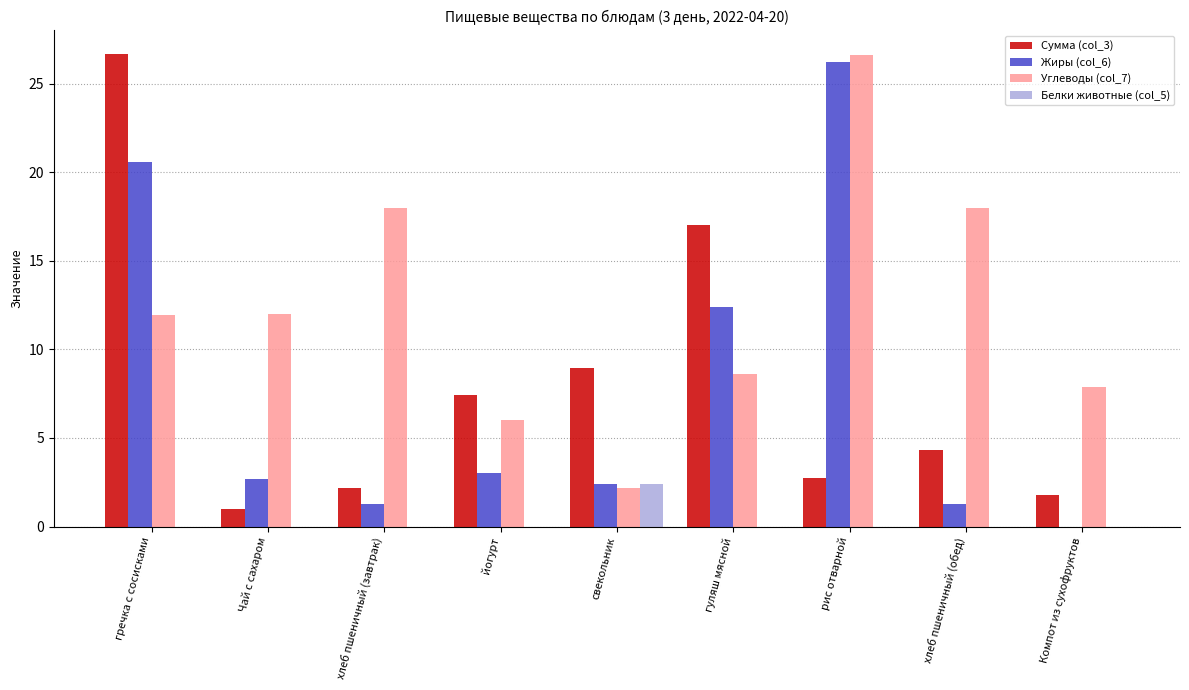

What is the highest value of the Углеводы (col_7) series?

26.6